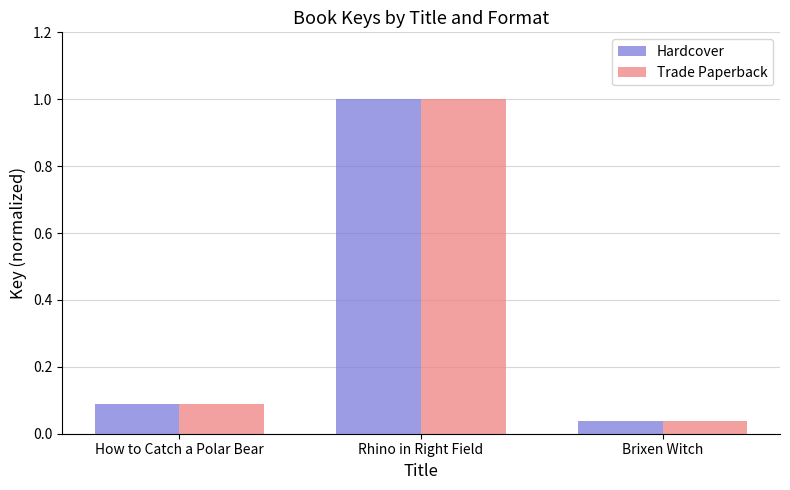

What is the difference between the Trade Paperback values at Rhino in Right Field and How to Catch a Polar Bear?

0.9